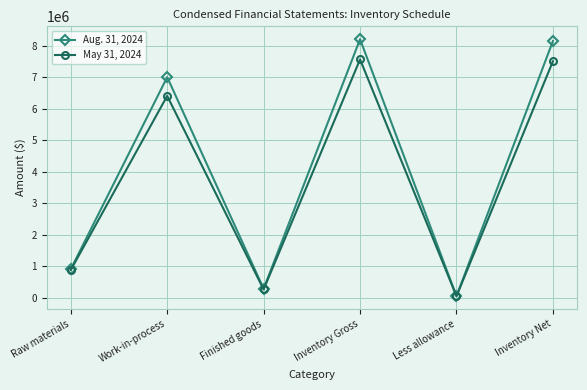

Which category has the lowest value across all series?

Less allowance